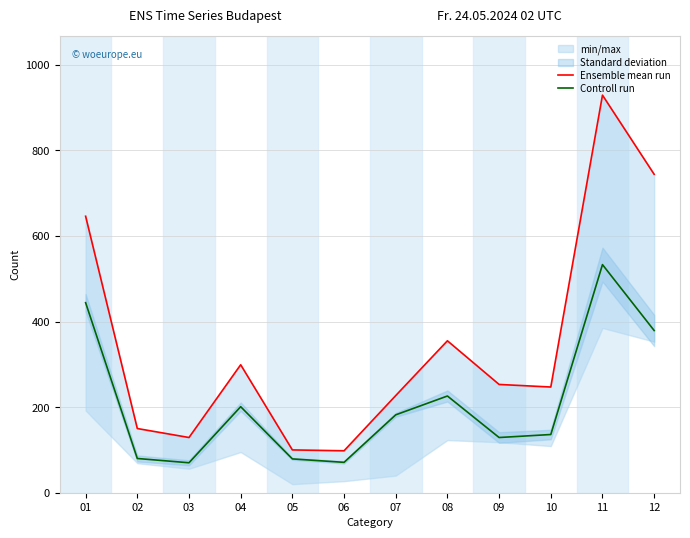

Does the chart have visible grid lines?

Yes